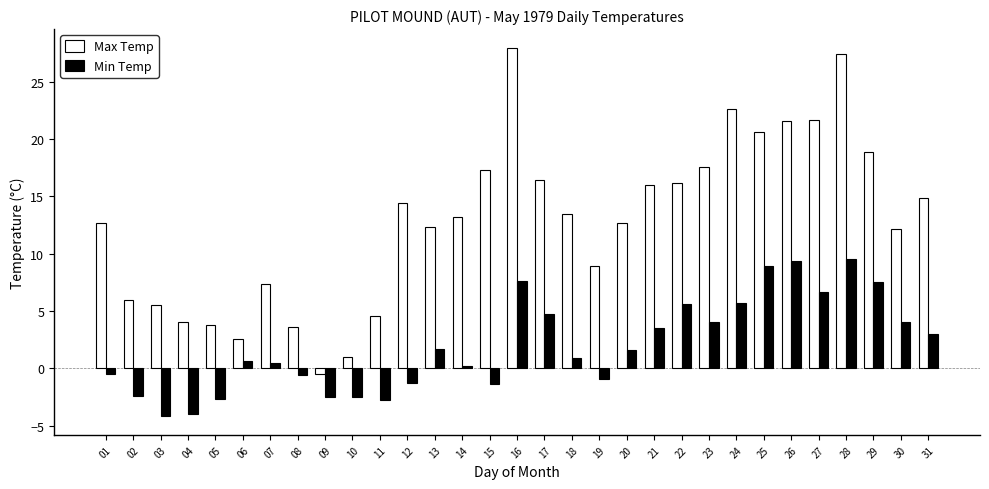

Is the value of Max Temp at 14 greater than the value of Min Temp at 08?

Yes